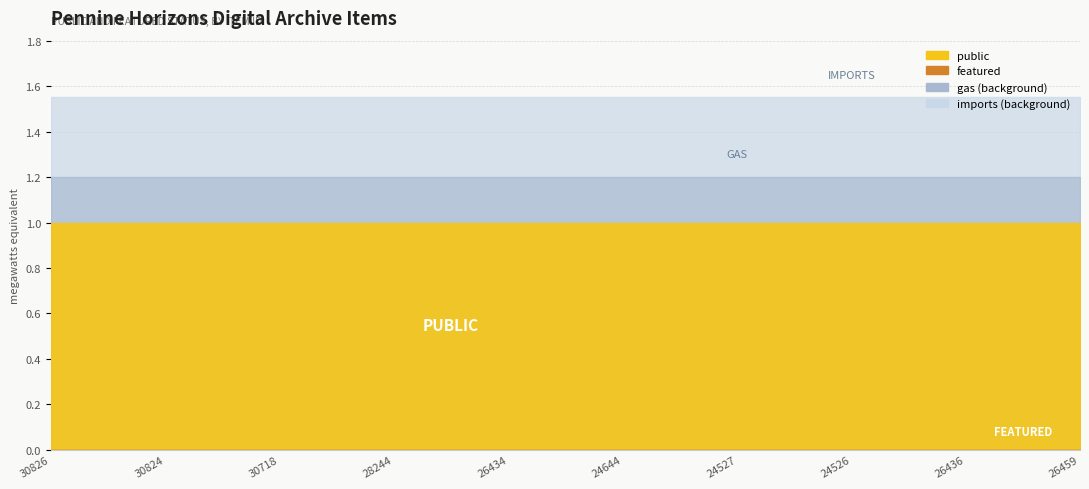

Between 30718 and 24526, which is larger?

30718